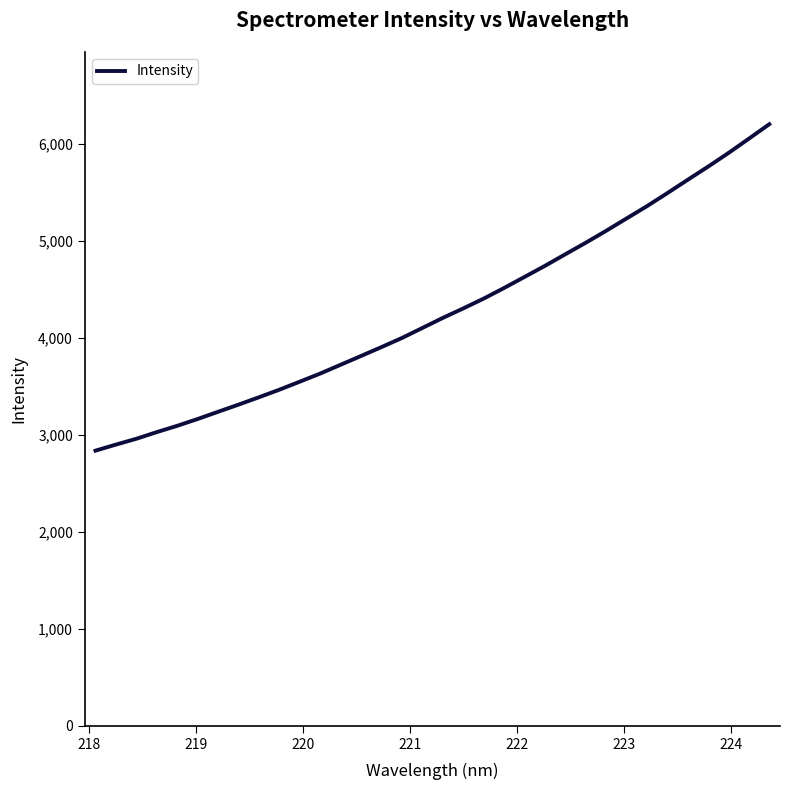

What is the average value?

4276.8